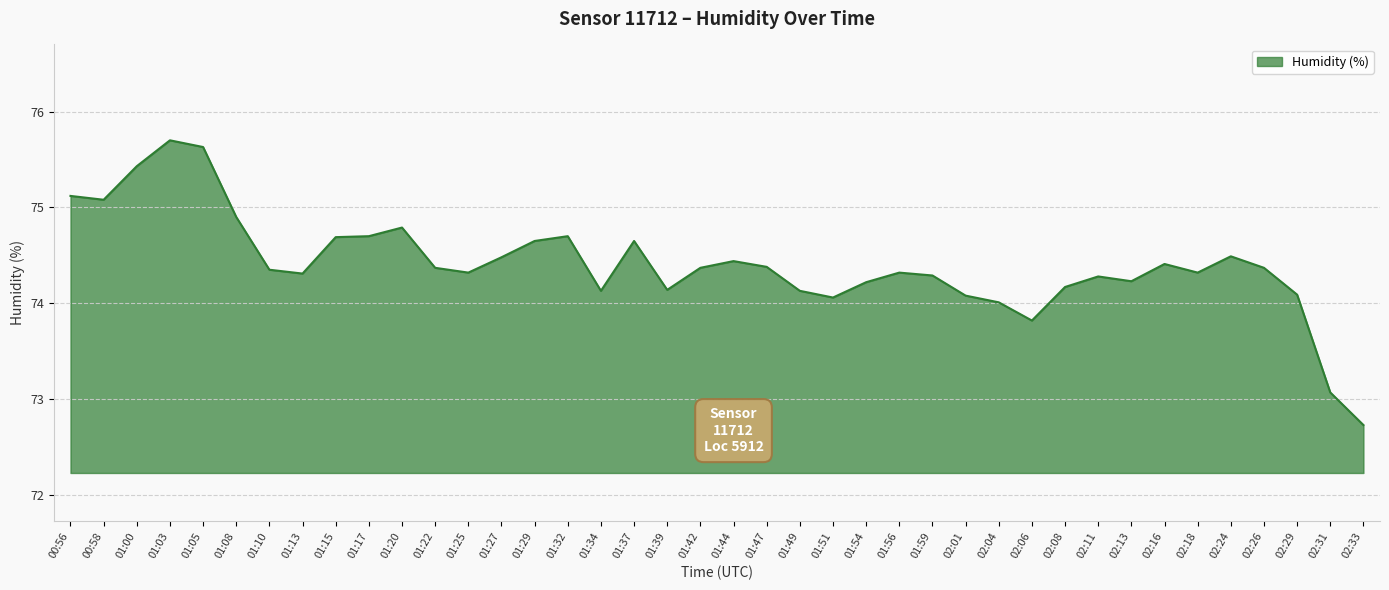

What value does the data have at 02:08?

74.2